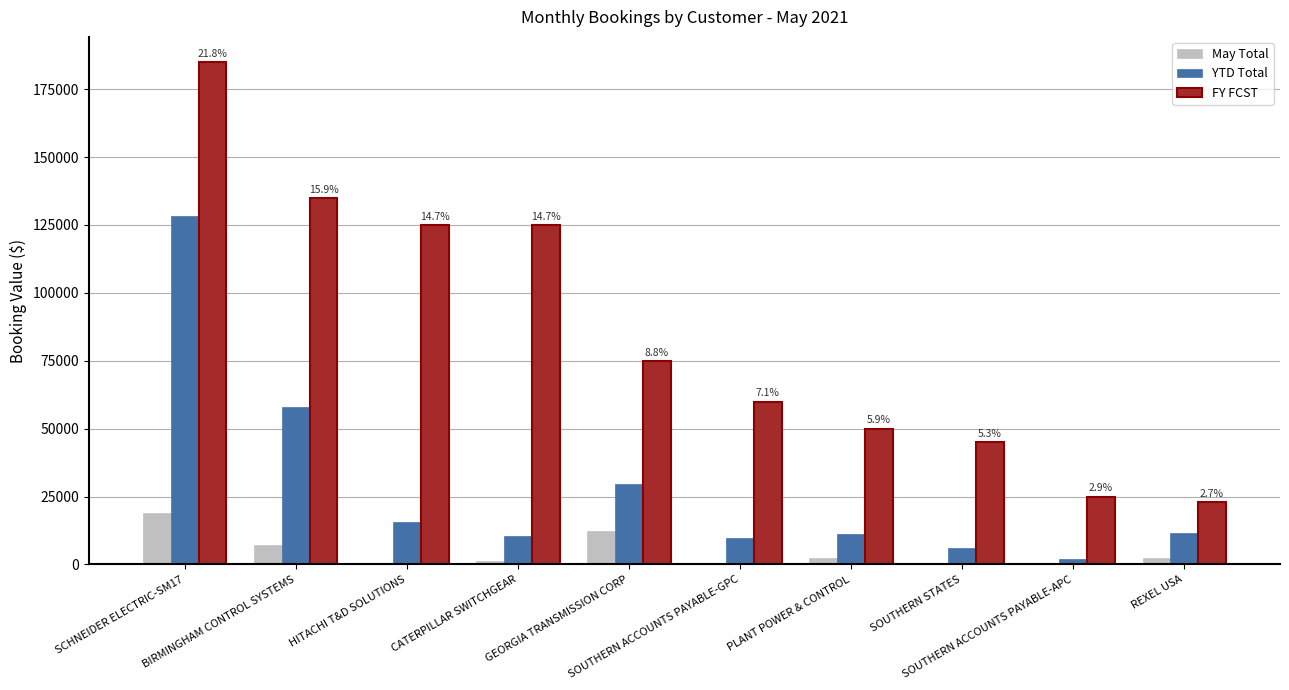

Read the May Total value at BIRMINGHAM CONTROL SYSTEMS.

7082.0